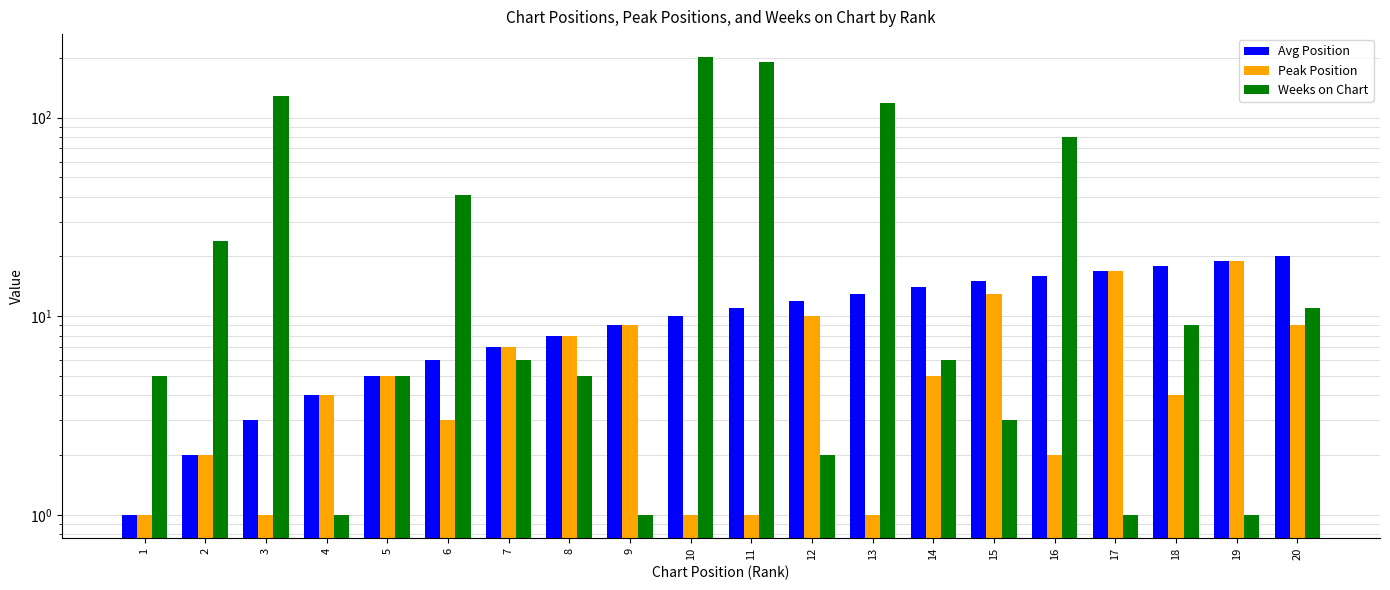

What value does the Avg Position series have at 17, to the nearest 10?

20